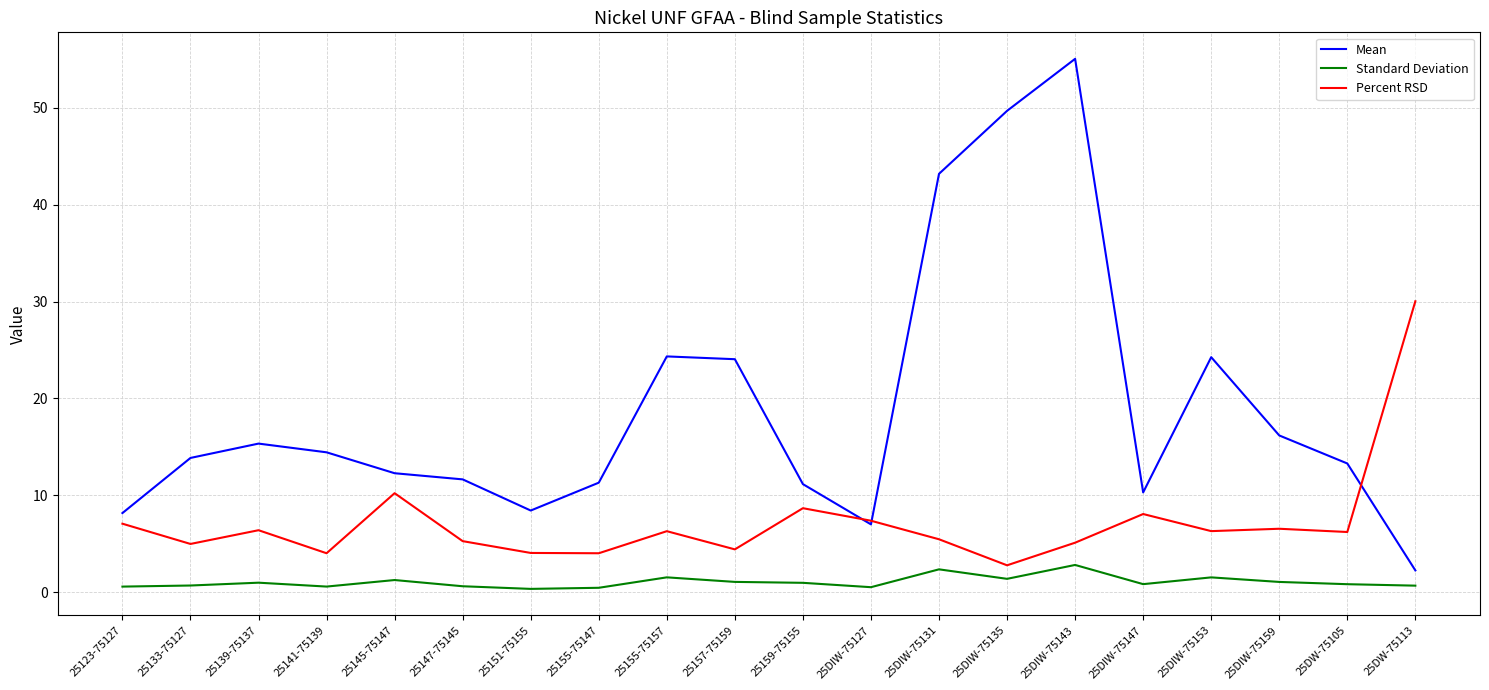

Is the value of Mean at 25155-75147 greater than the value of Percent RSD at 25DIW-75143?

Yes